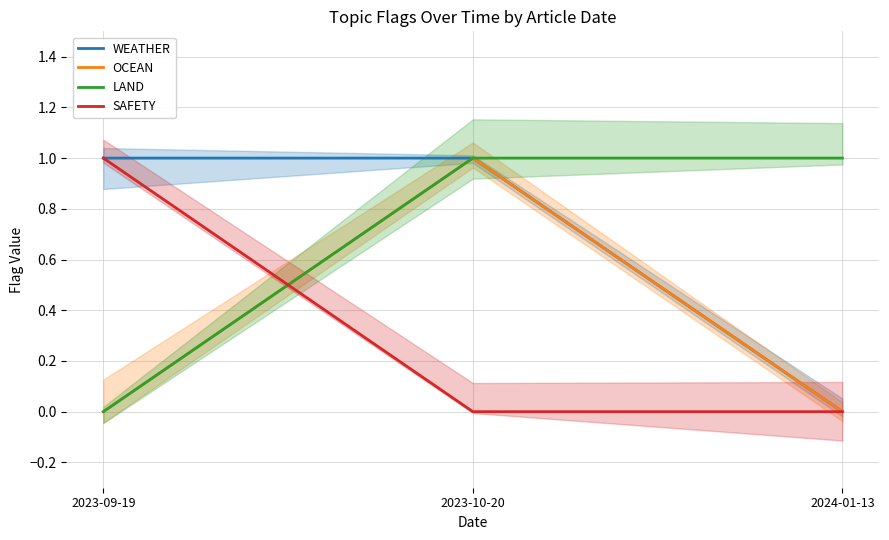

What position from the right is 2023-09-19?

3